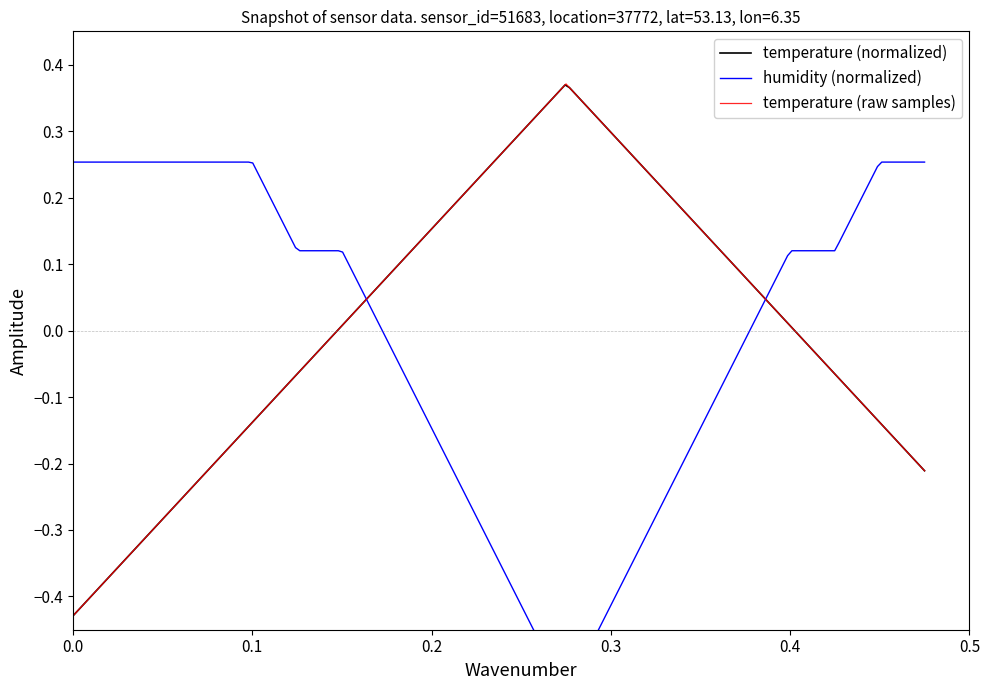

Reading left to right, list all the values displayed in this chart.

-0.4	-0.4	-0.3	-0.2	-0.1	-0.1	0.0	0.1	0.2	0.2	0.3	0.4	0.3	0.2	0.2	0.1	0.0	-0.1	-0.1	-0.2